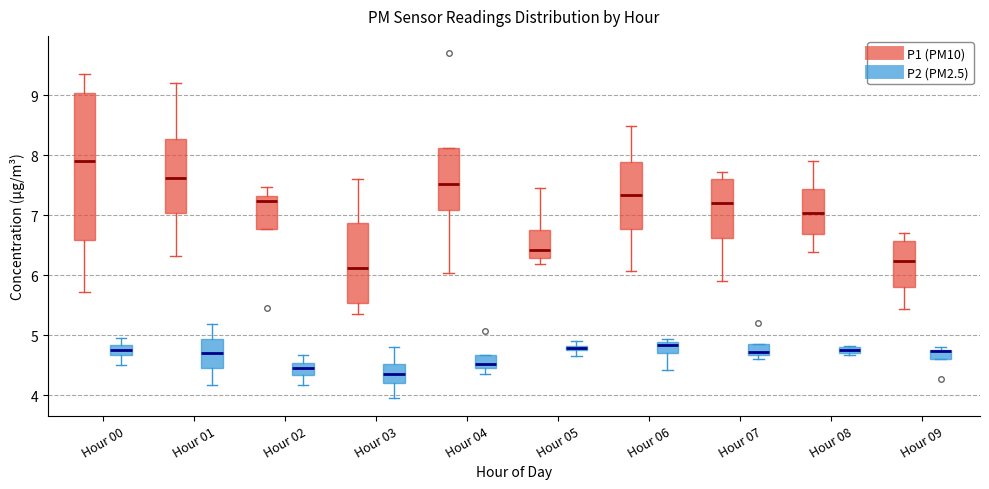

Where does the upper whisker of the box for Hour 01 (P2 (PM2.5)) end on the y-axis? The values are not printed on the chart, so give them approximately, as read against the axis.

5.2